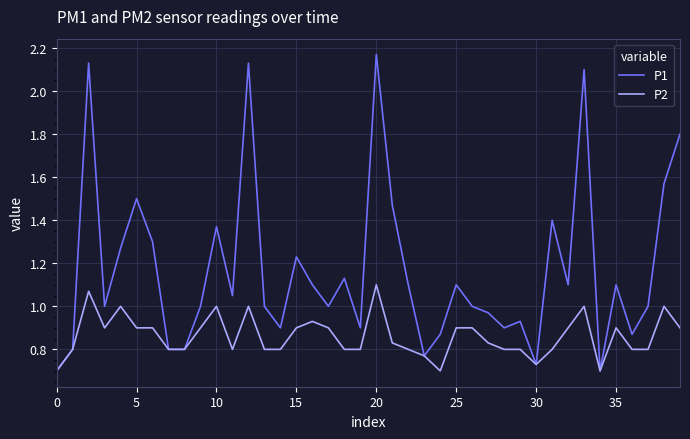

Which series has the largest range (max minus min)?

P1